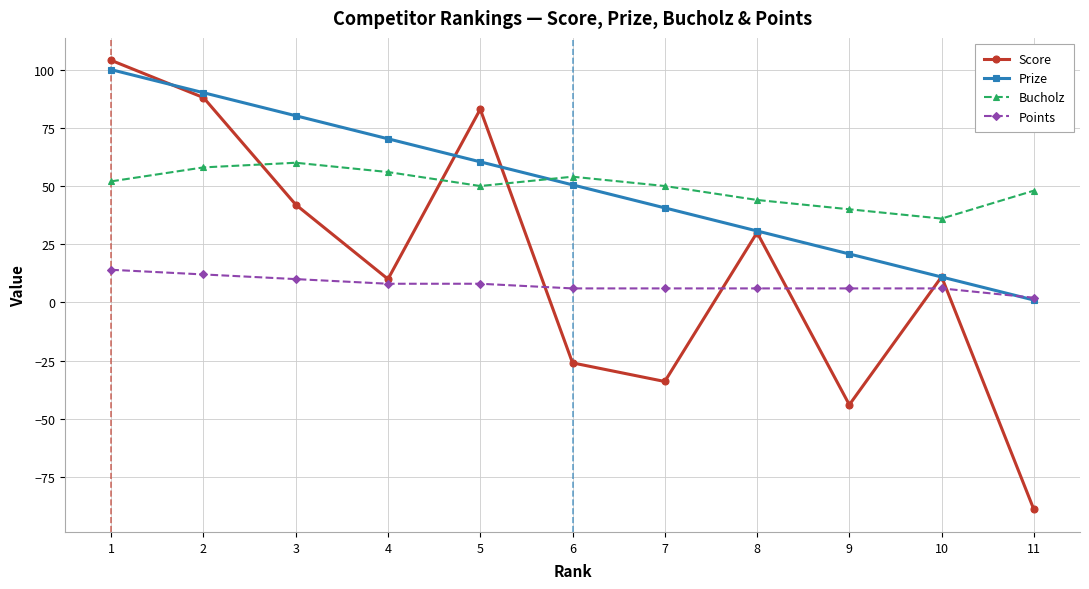

Which series ends up on top after the final intersection of Prize and Score?

Prize